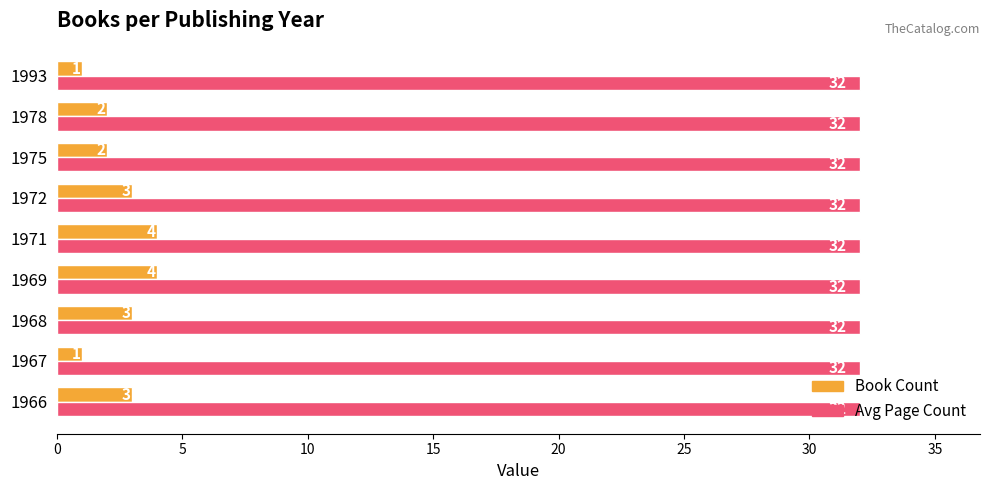

List the series in order of their peak value, highest first.

Avg Page Count, Book Count